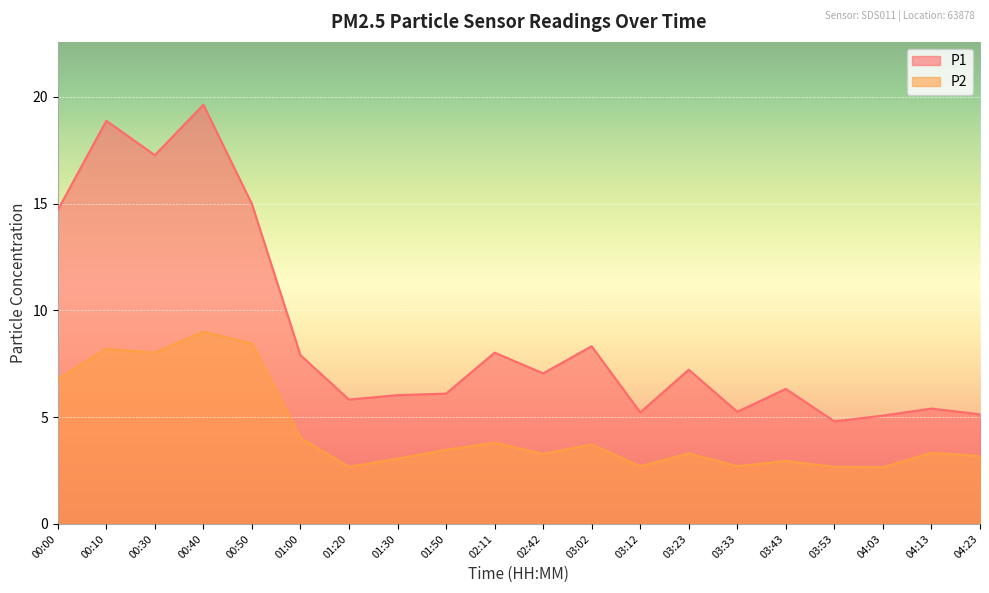

At which label does P2 first exceed 3?

00:00